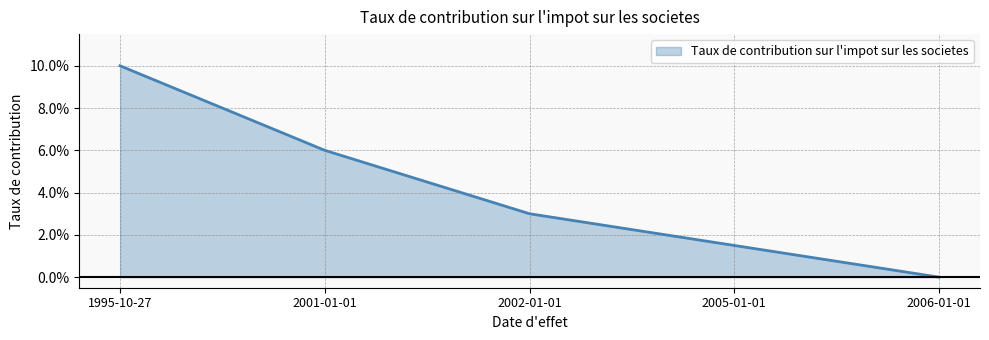

Does the chart have visible grid lines?

Yes